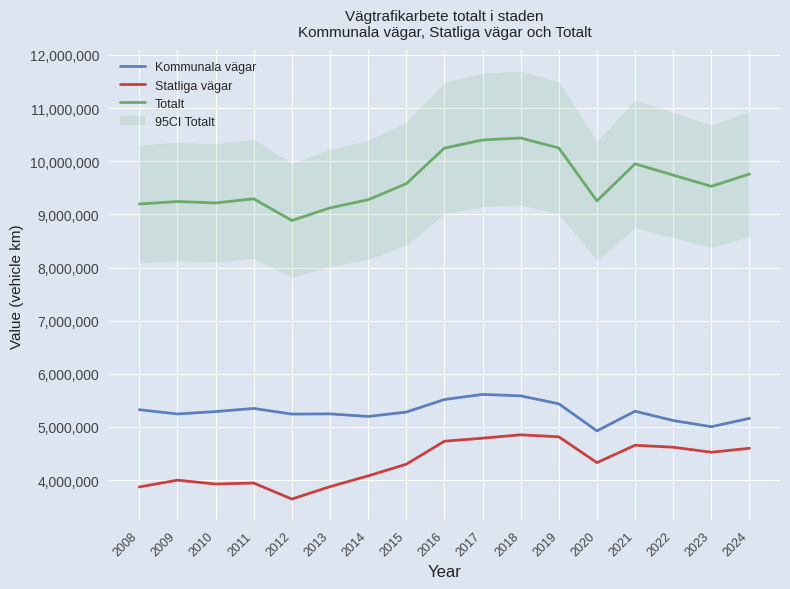

True or false: Kommunala vägar and Statliga vägar cross at least once.

False